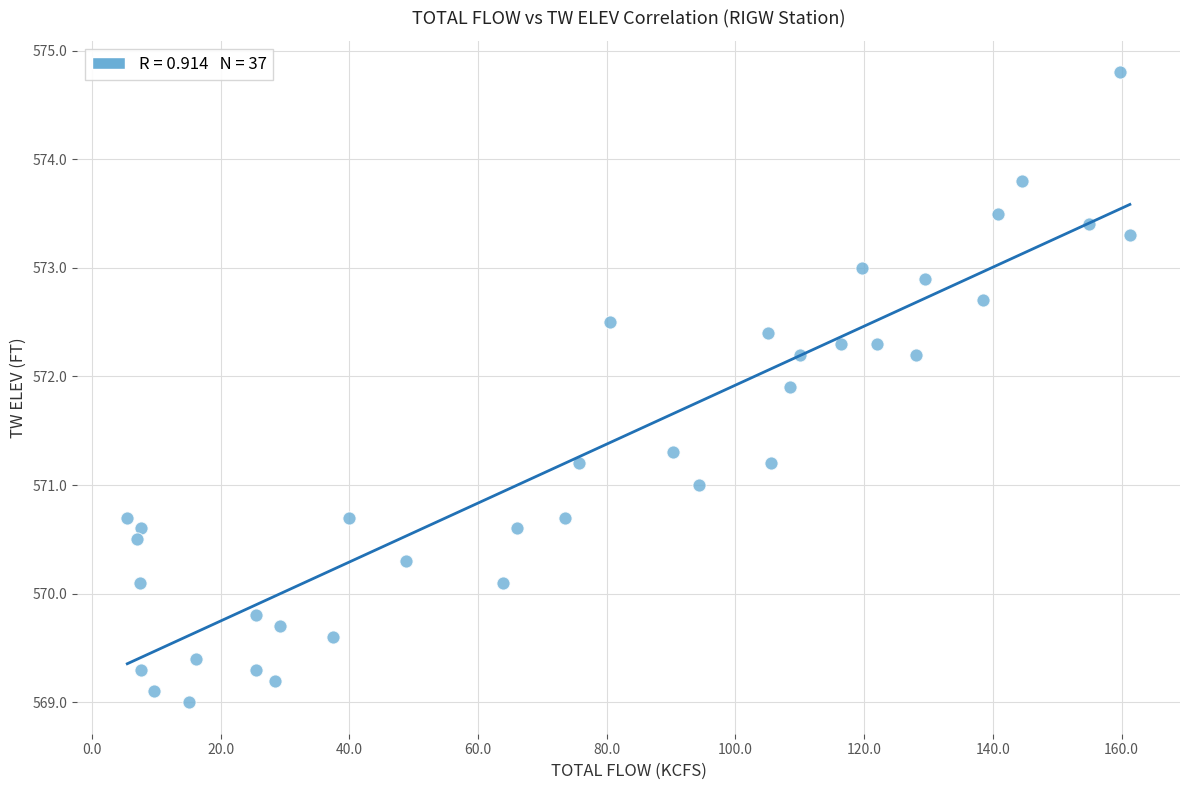

What is the range of Y values (max minus min)?

5.8